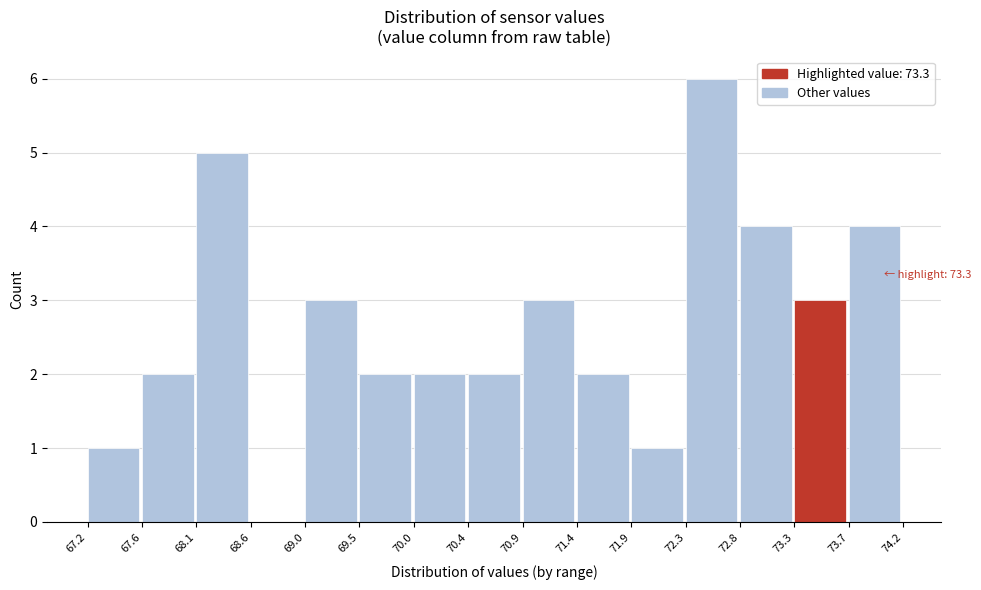

Which range on the x-axis has the tallest bar?

72.3 to 72.8